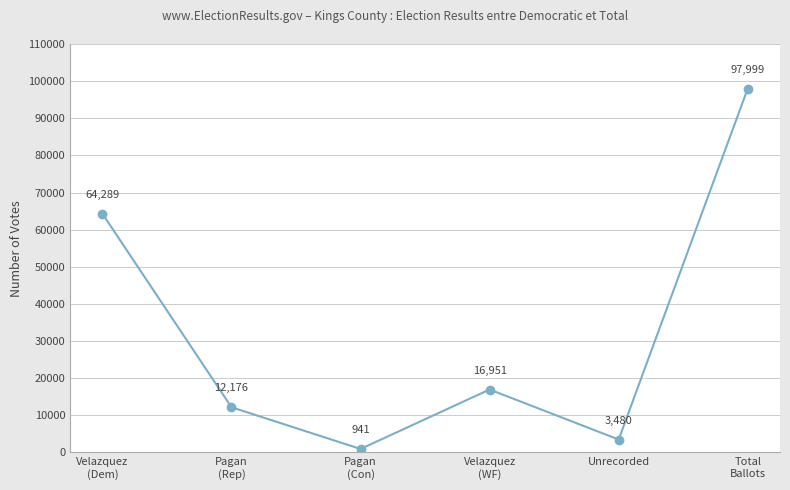

Count the number of categories in the chart.

6